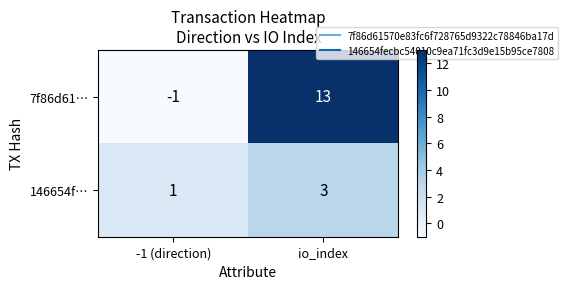

What is the sum of all 146654f… values?

4